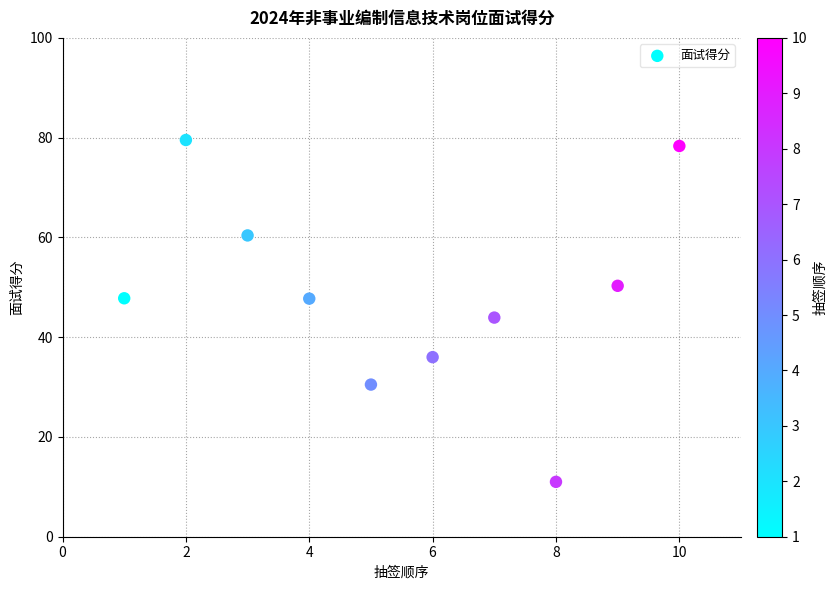

What Y value in the scatter plot is closest to 45?

43.9